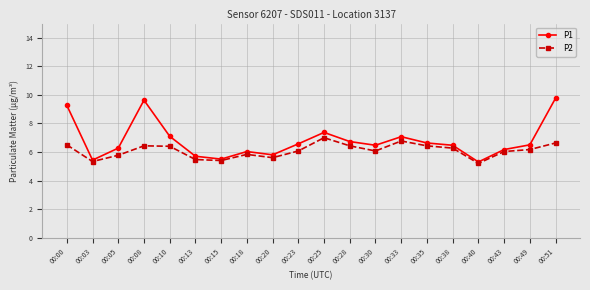

Which series has the largest total across all categories?

P1